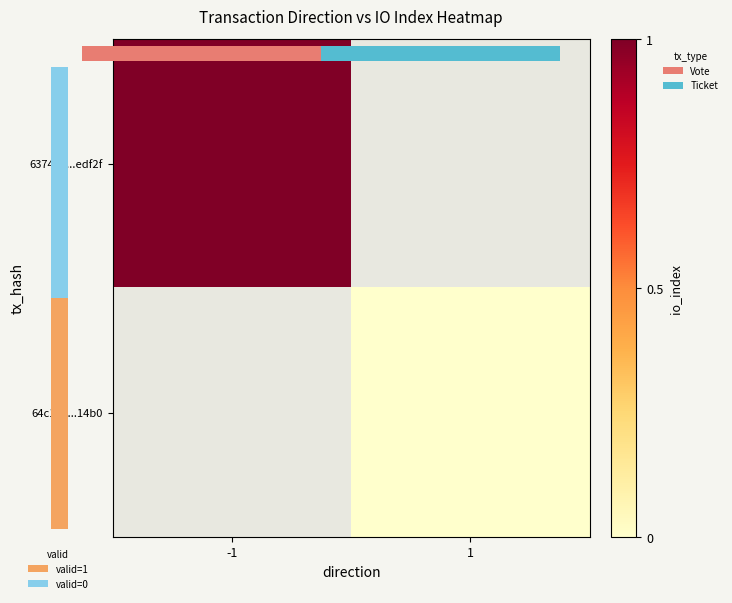

What value does the 63741a...edf2f series have at -1?

1.0